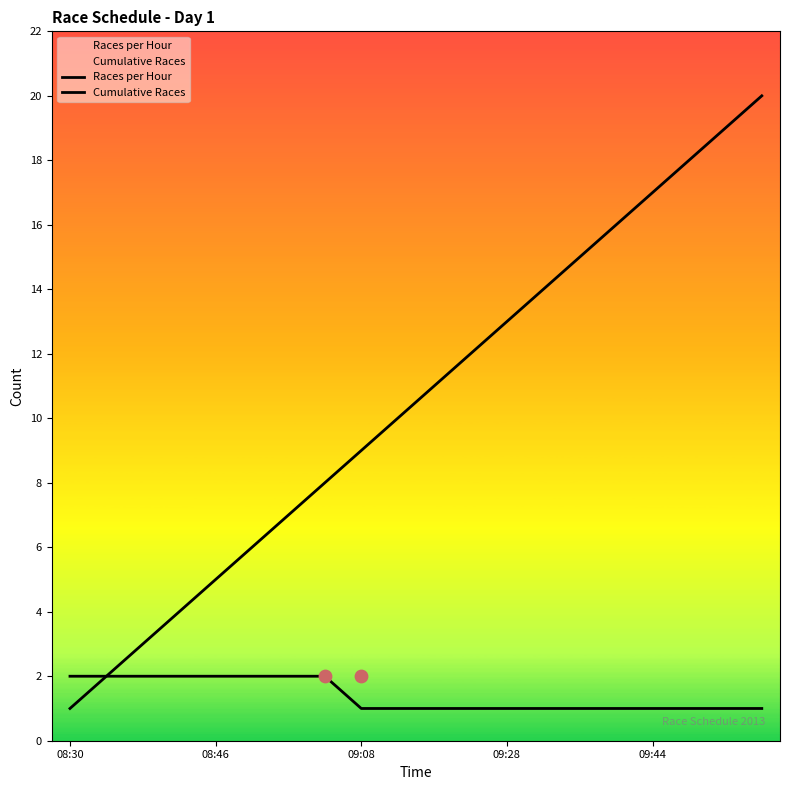

Which series has the largest total across all categories?

Cumulative Races